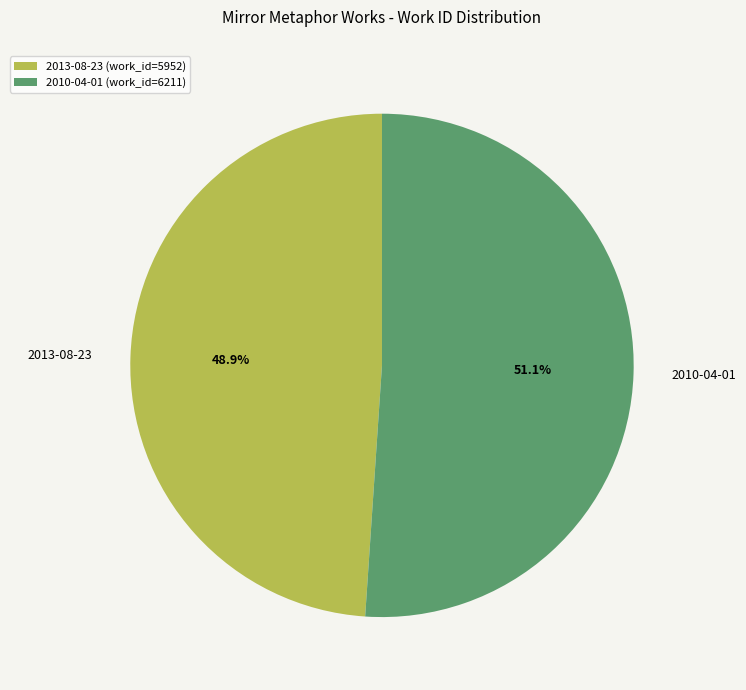

Which has a higher value, 2013-08-23 or 2010-04-01?

2010-04-01